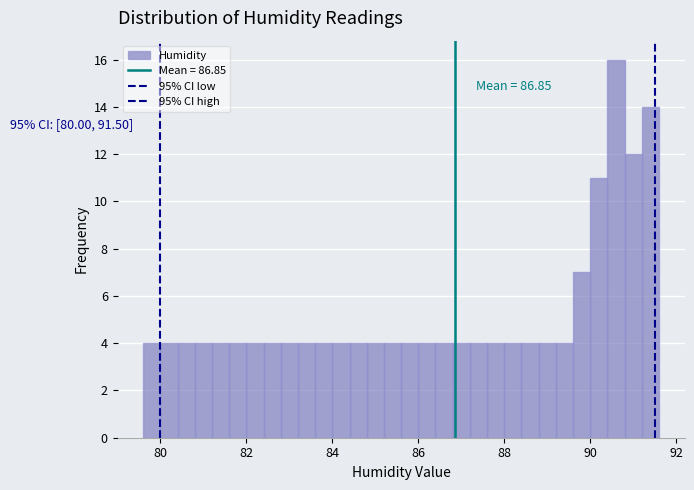

Read against the x-axis, roughly where is the centre of the tallest bar?

90.6